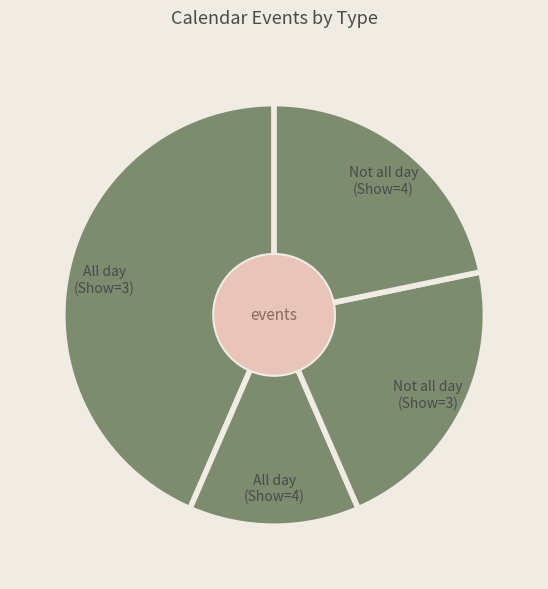

Is it true that All day (Show=3) is 43% of the pie?

True